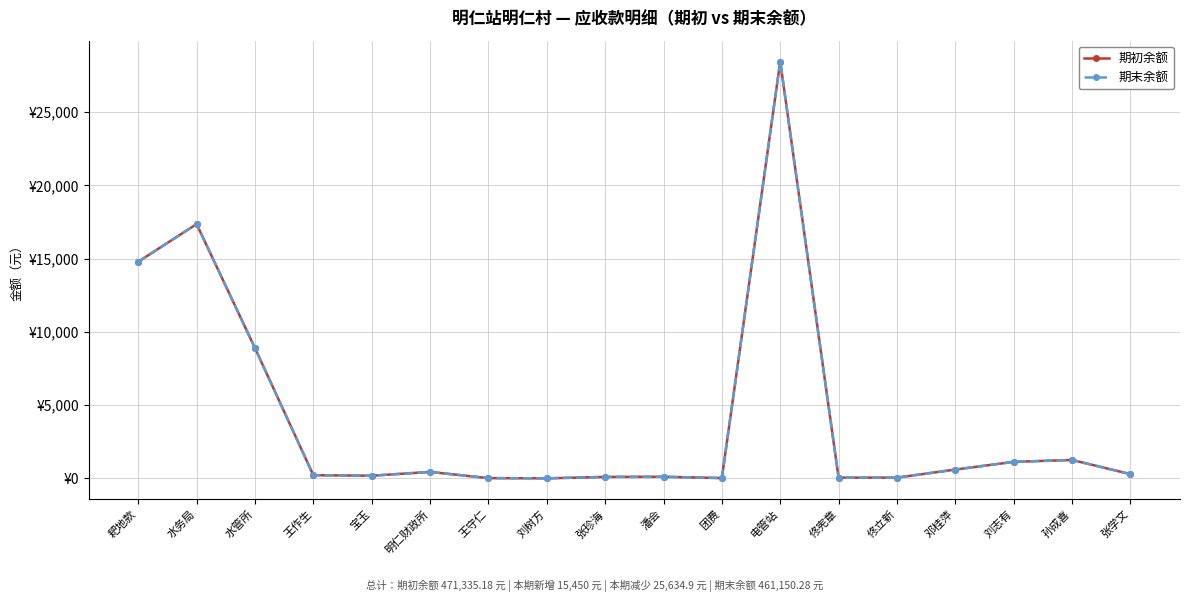

Does the chart have visible grid lines?

Yes